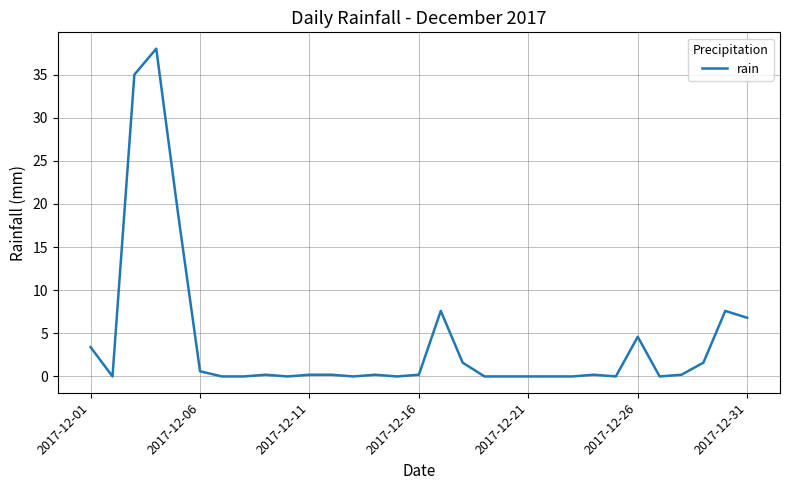

Reading left to right, extract all data points from this chart.

3.4	0.0	35.0	38.0	18.8	0.6	0.0	0.0	0.2	0.0	0.2	0.2	0.0	0.2	0.0	0.2	7.6	1.6	0.0	0.0	0.0	0.0	0.0	0.2	0.0	4.6	0.0	0.2	1.6	7.6	6.8